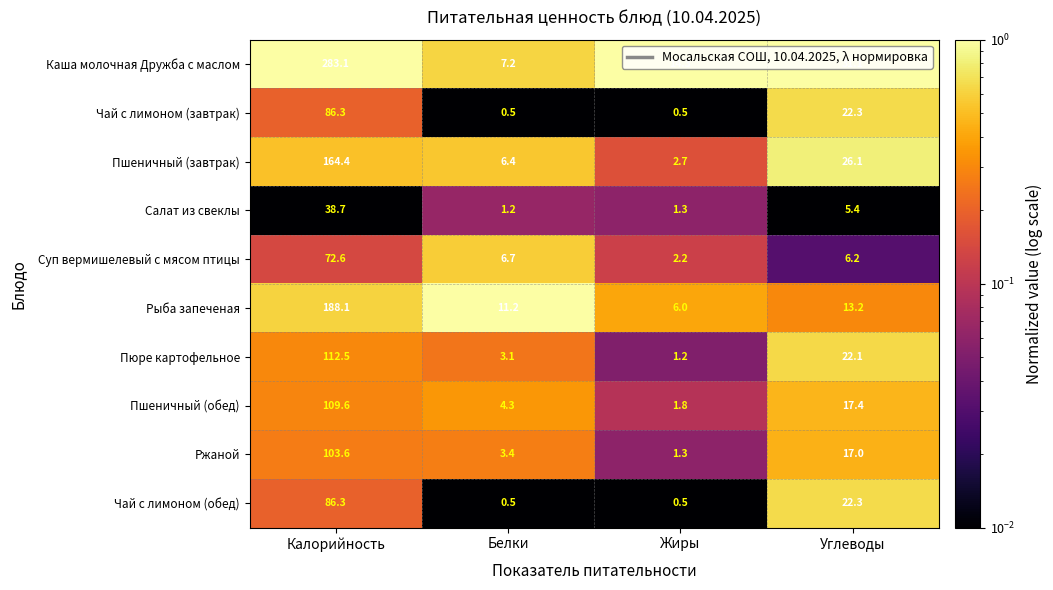

At which label is Пюре картофельное closest to 56?

Углеводы